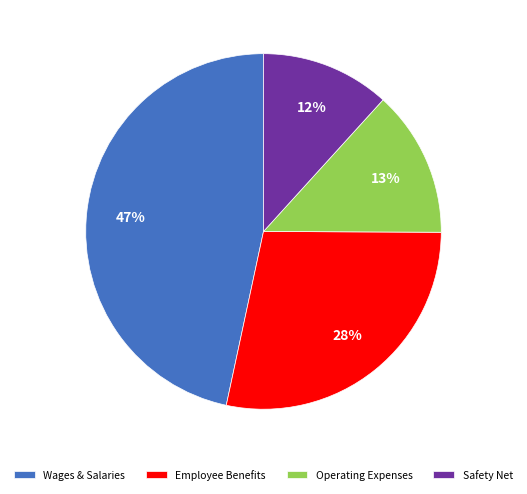

Combined, do Operating Expenses and Safety Net account for over 50%?

No